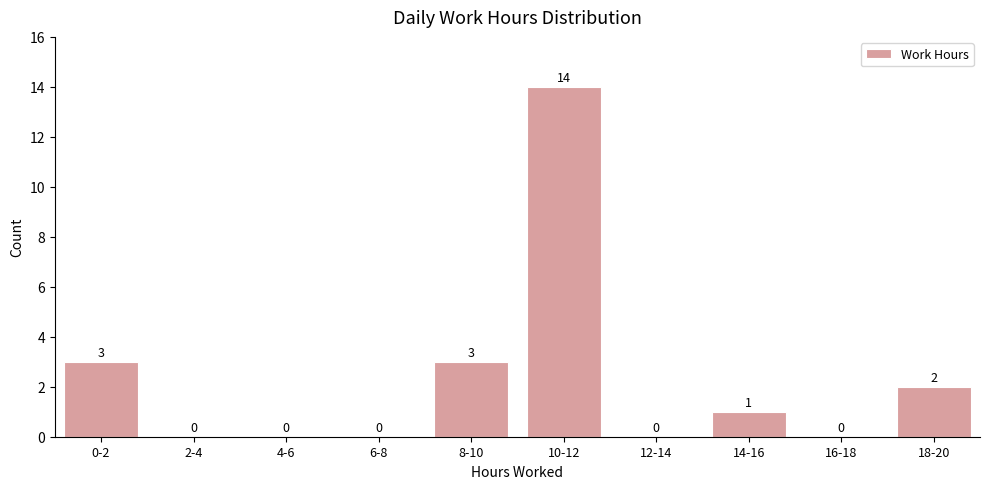

Reading right to left, what are all the values shown in this chart?

18-20=2	16-18=0	14-16=1	12-14=0	10-12=14	8-10=3	6-8=0	4-6=0	2-4=0	0-2=3